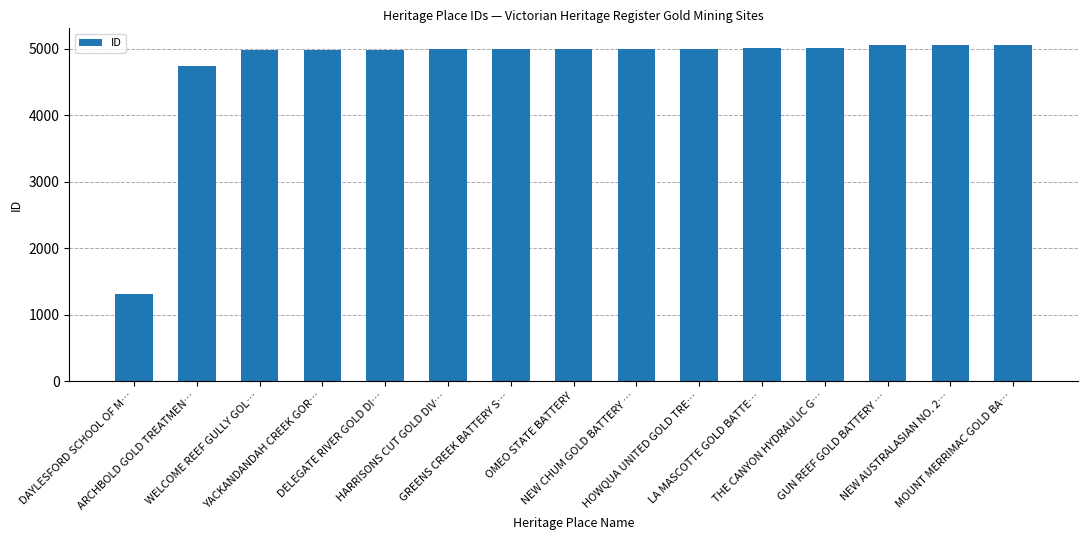

What is the sum of all values?

71122